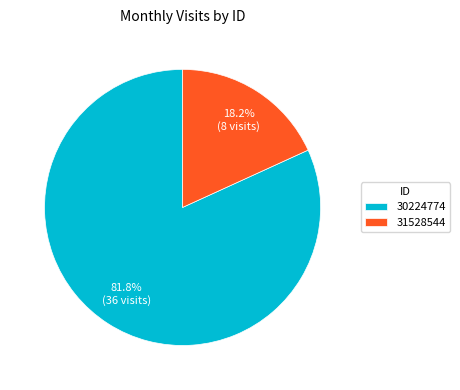

What is the ratio of the value at 31528544 to the value at 30224774?

0.2